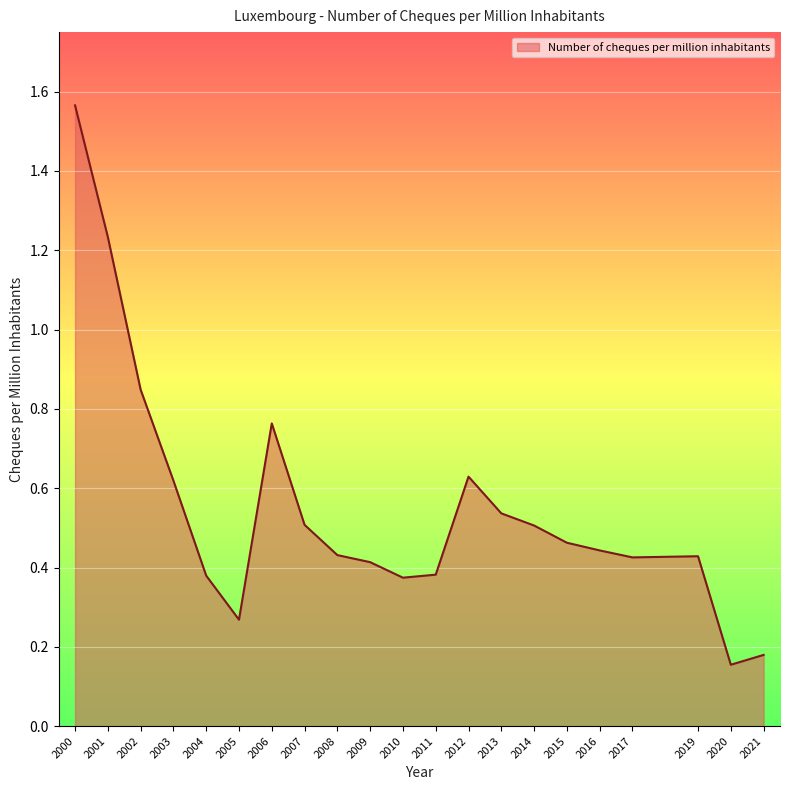

What is the sum of all values?

11.6